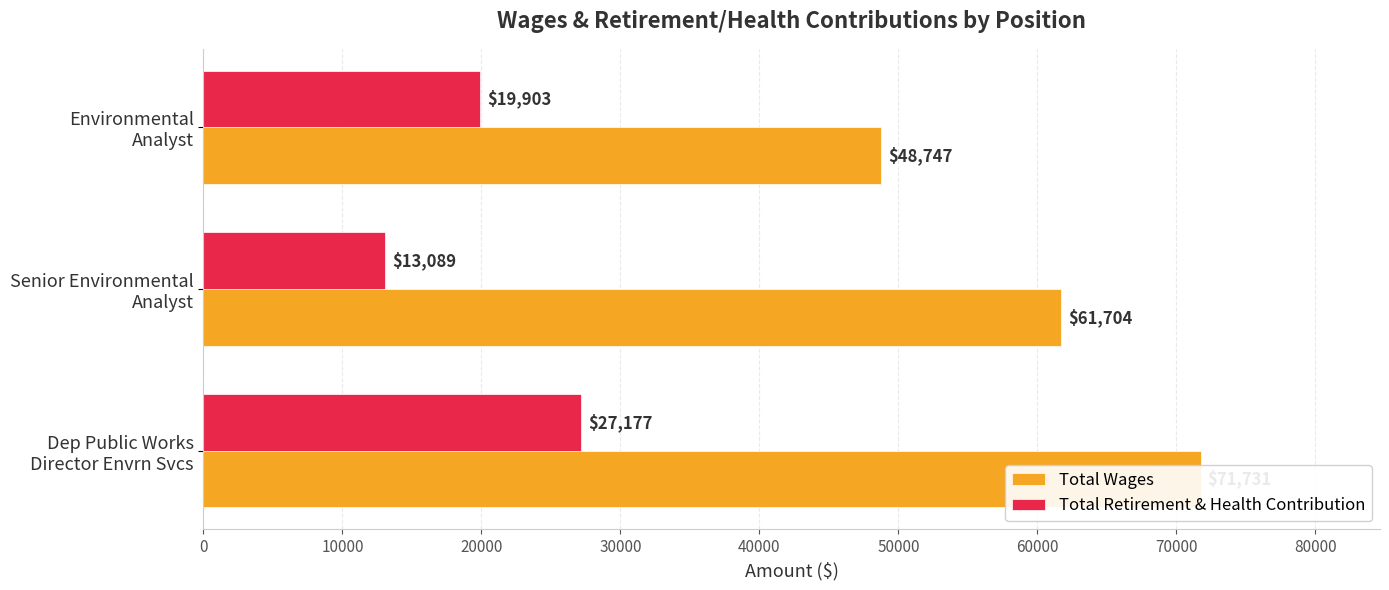

Between Dep Public Works Director Envrn Svcs and Environmental Analyst, which series saw the biggest shift?

Total Wages